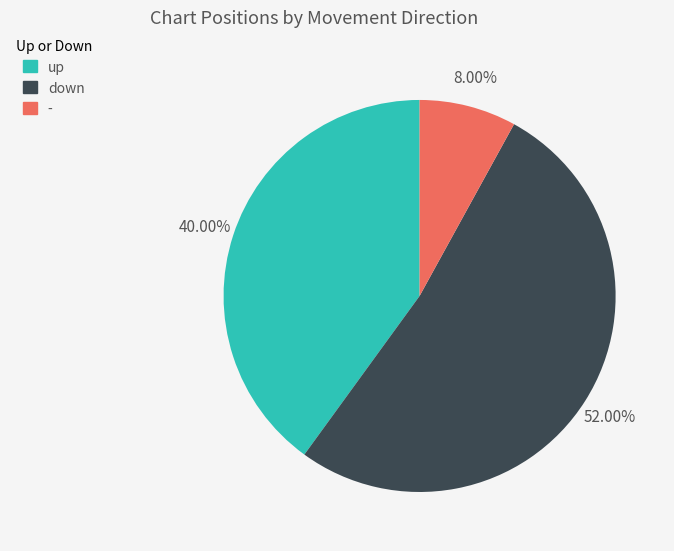

Between down and up, which is larger?

down